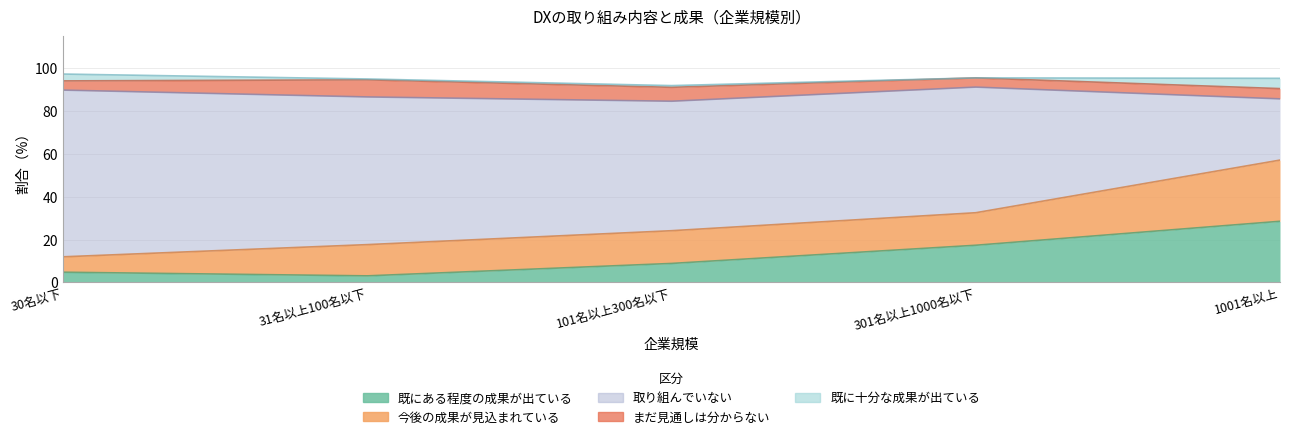

Which has a higher value, 301名以上1000名以下 or 30名以下?

301名以上1000名以下